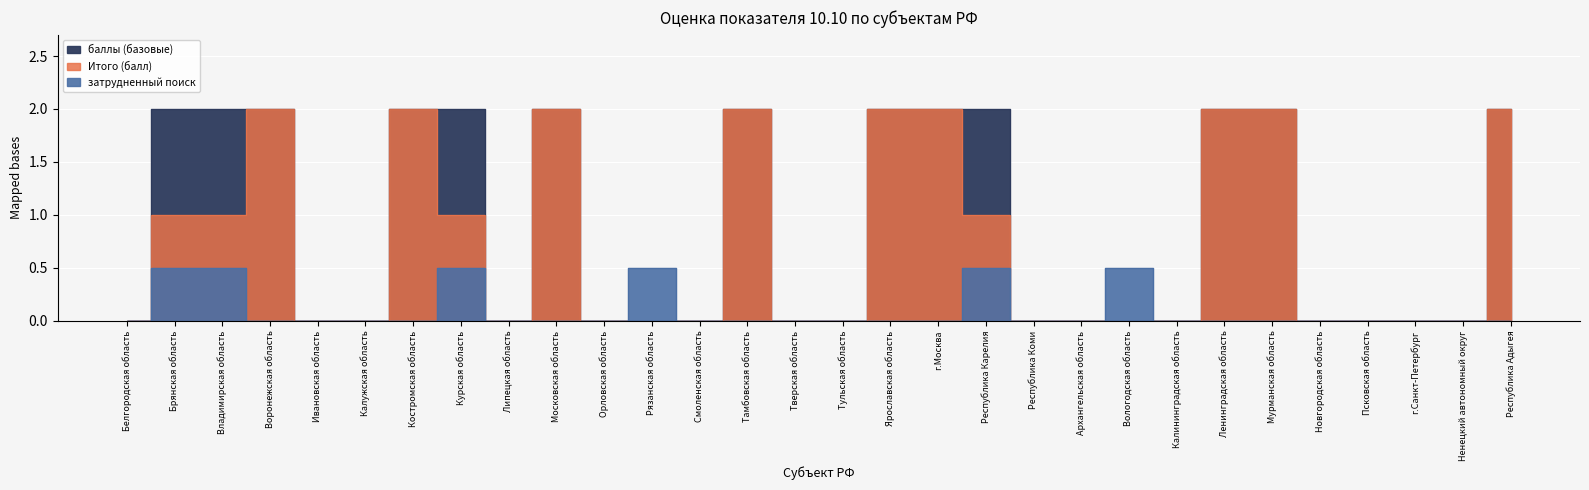

Reading right to left, list all the values displayed in this chart.

Итого (балл): 2.0	0.0	0.0	0.0	0.0	2.0	2.0	0.0	0.0	0.0	0.0	1.0	2.0	2.0	0.0	0.0	2.0	0.0	0.0	0.0	2.0	0.0	1.0	2.0	0.0	0.0	2.0	1.0	1.0	0.0
баллы (базовые): 2.0	0.0	0.0	0.0	0.0	2.0	2.0	0.0	0.0	0.0	0.0	2.0	2.0	2.0	0.0	0.0	2.0	0.0	0.0	0.0	2.0	0.0	2.0	2.0	0.0	0.0	2.0	2.0	2.0	0.0
затрудненный поиск: 0.0	0.0	0.0	0.0	0.0	0.0	0.0	0.0	0.5	0.0	0.0	0.5	0.0	0.0	0.0	0.0	0.0	0.0	0.5	0.0	0.0	0.0	0.5	0.0	0.0	0.0	0.0	0.5	0.5	0.0